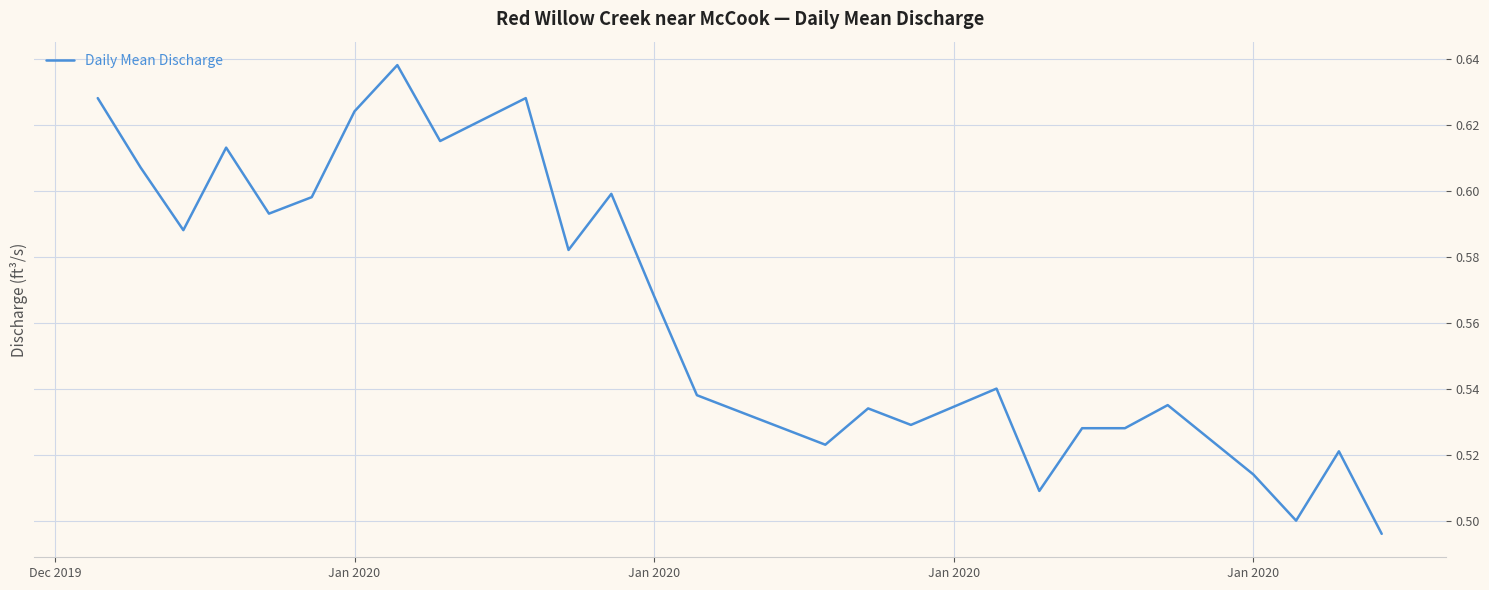

How many lines are shown in the chart?

1